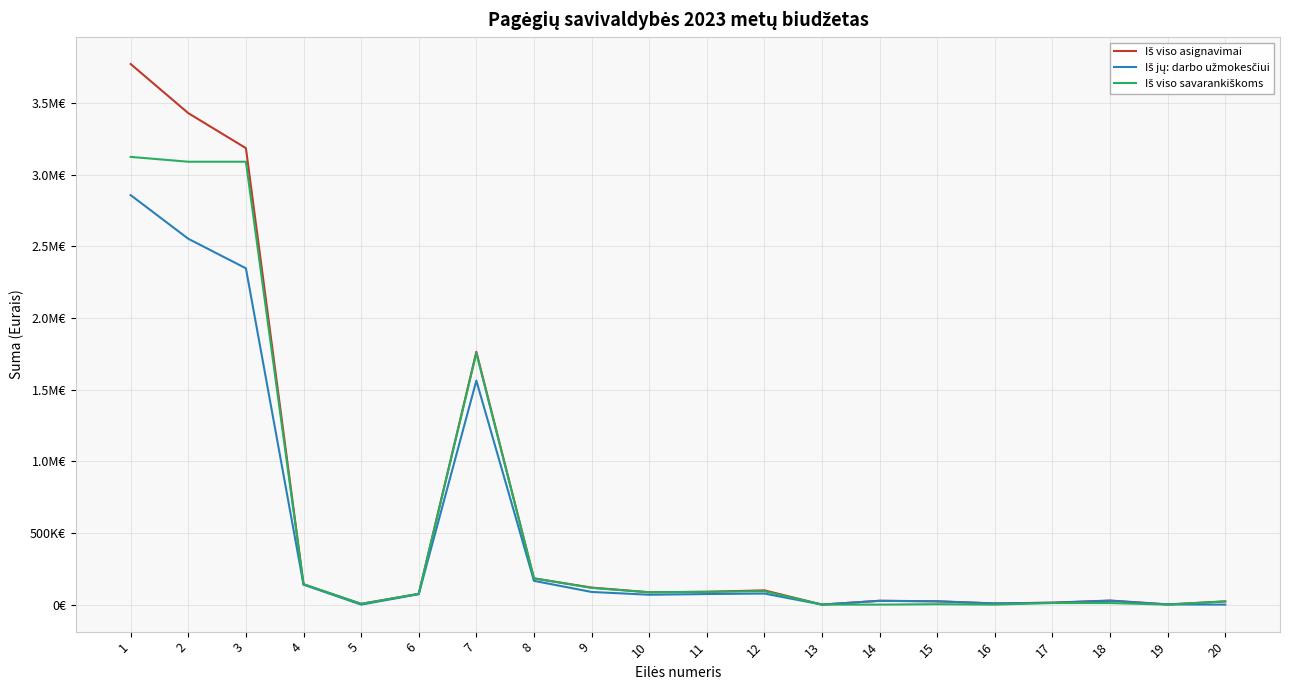

Does the chart have visible grid lines?

Yes